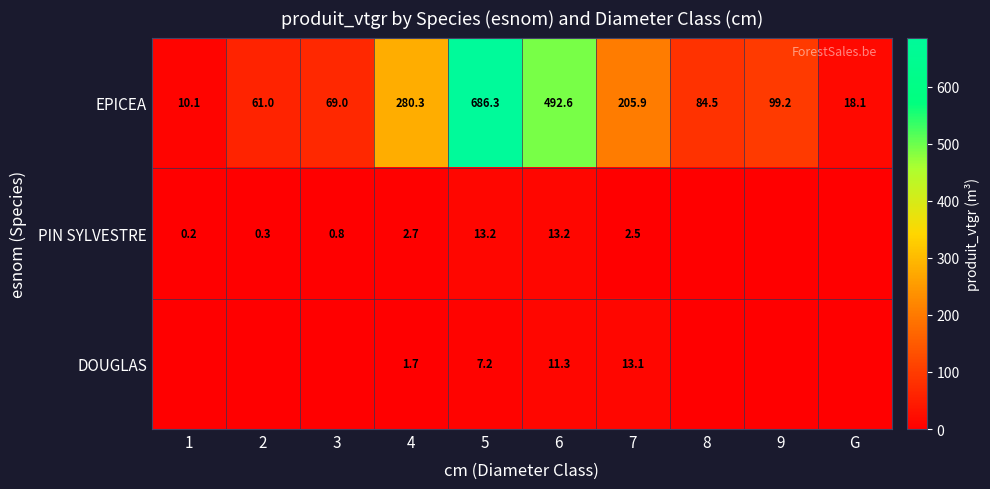

What is the total value across all series at 4?

284.7